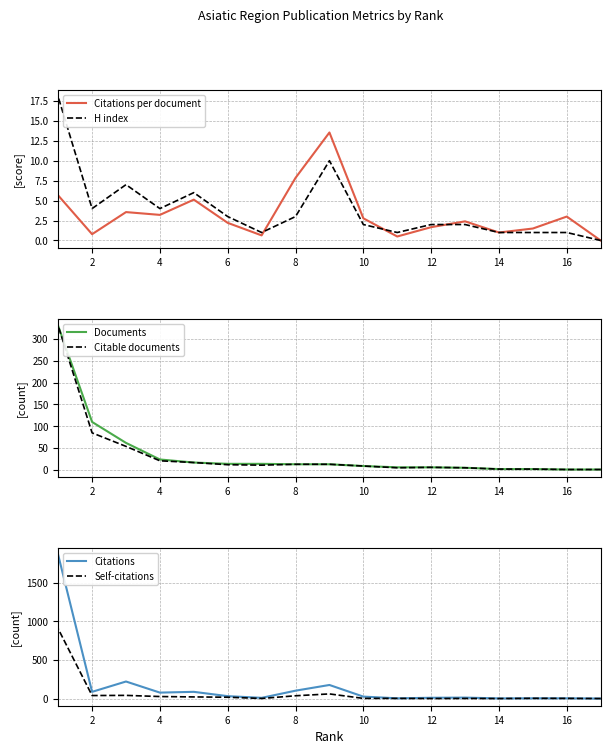

Between which two adjacent categories do H index and Self-citations first intersect?

4 and 6